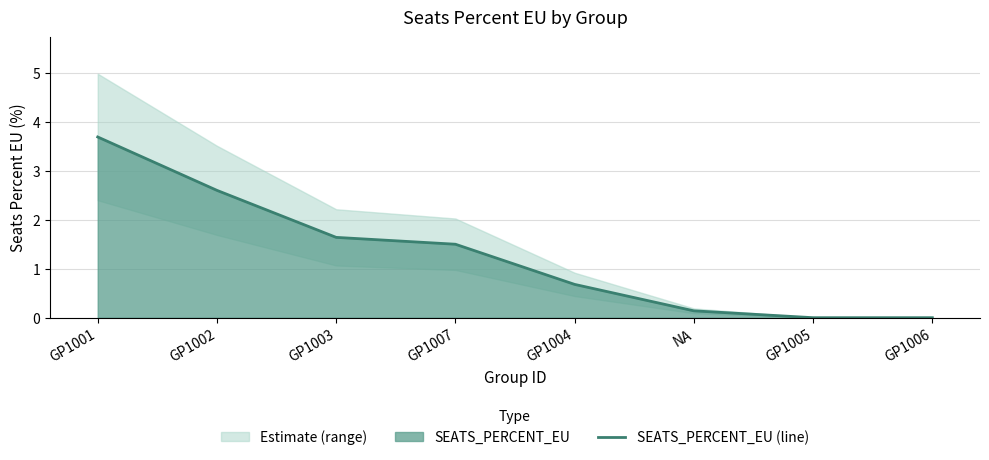

What is the greatest value displayed?

3.7